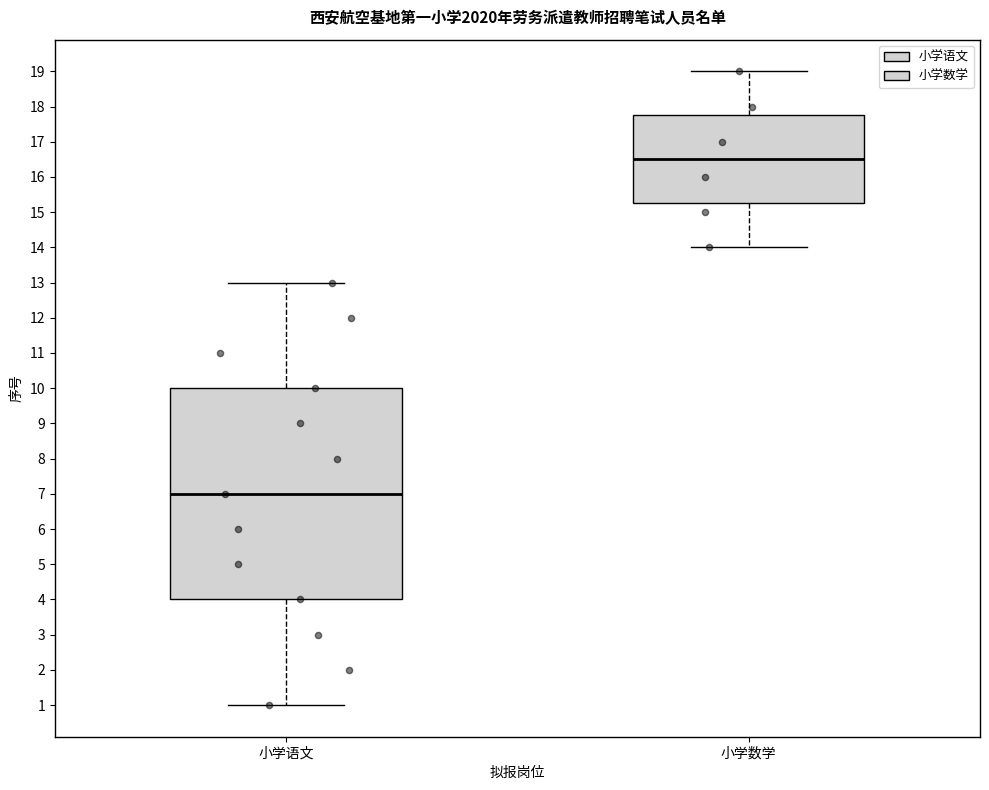

Which box has the highest median line?

小学数学